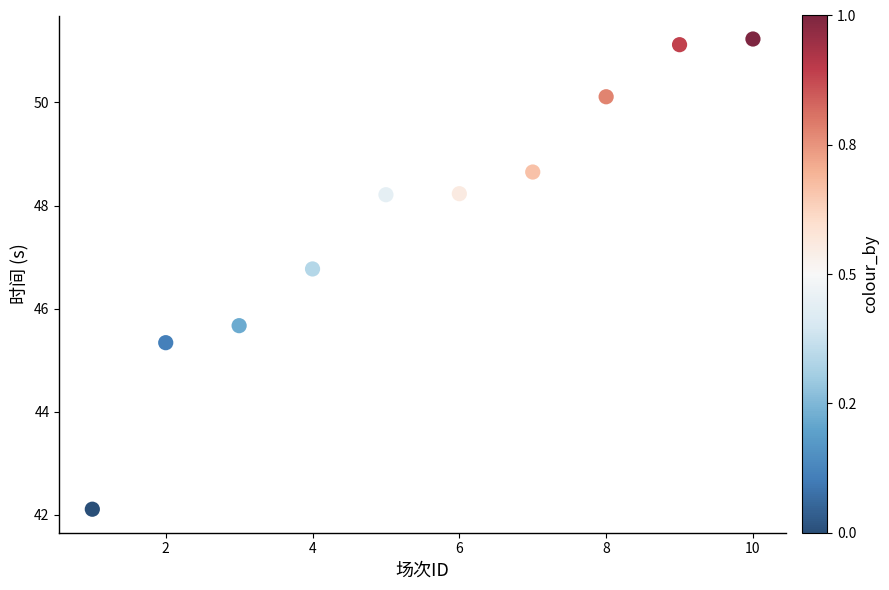

What is the range of X values (max minus min)?

9.0